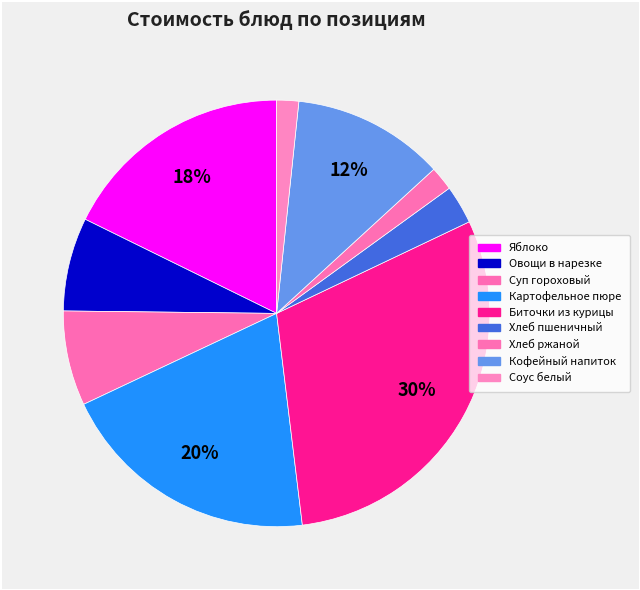

To the nearest percent, what percentage of the pie is Овощи в нарезке?

7%